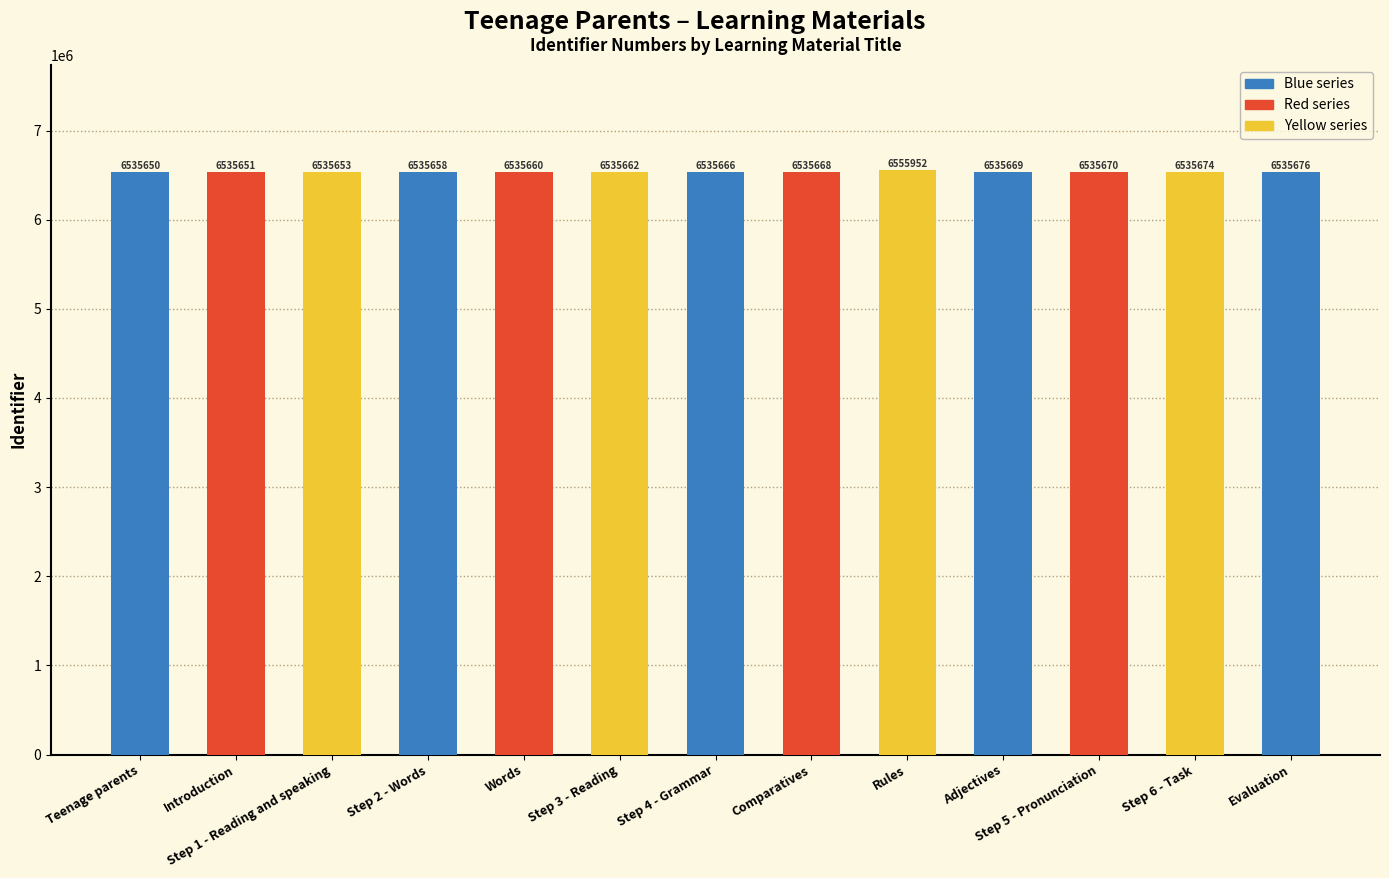

Reading left to right, list all the values displayed in this chart.

Teenage parents=6535650	Introduction=6535651	Step 1 - Reading and speaking=6535653	Step 2 - Words=6535658	Words=6535660	Step 3 - Reading=6535662	Step 4 - Grammar=6535666	Comparatives=6535668	Rules=6555952	Adjectives=6535669	Step 5 - Pronunciation=6535670	Step 6 - Task=6535674	Evaluation=6535676